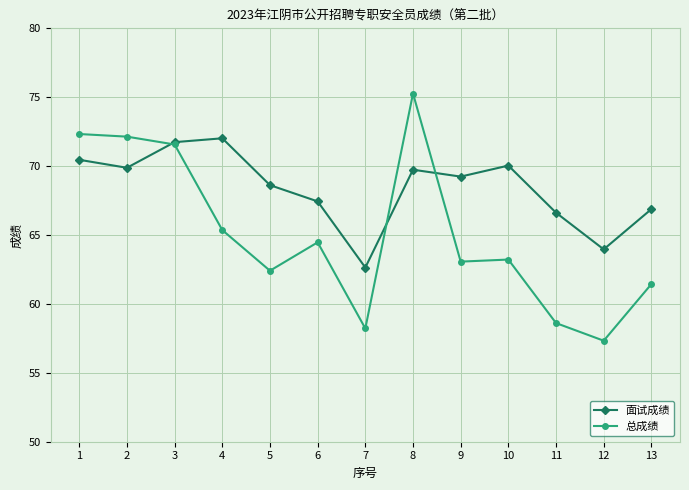

Is it true that 面试成绩 equals 121.4 at 5?

False